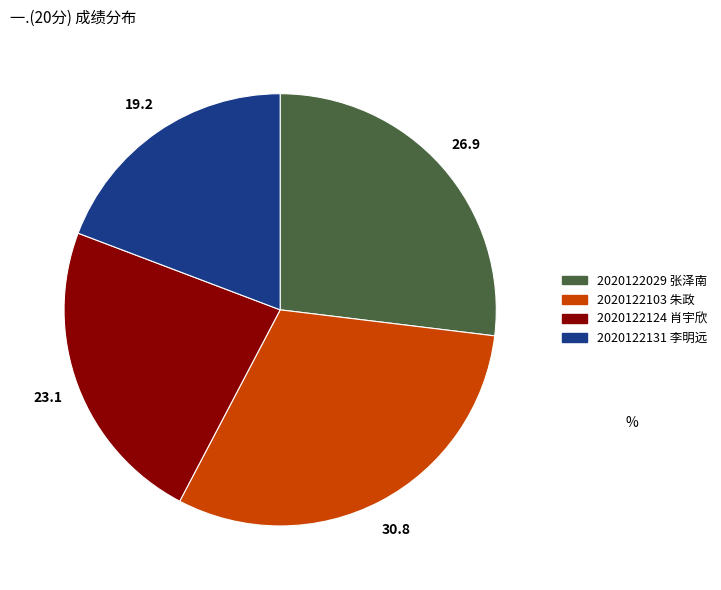

Which category has the smallest portion of the pie?

2020122131 李明远